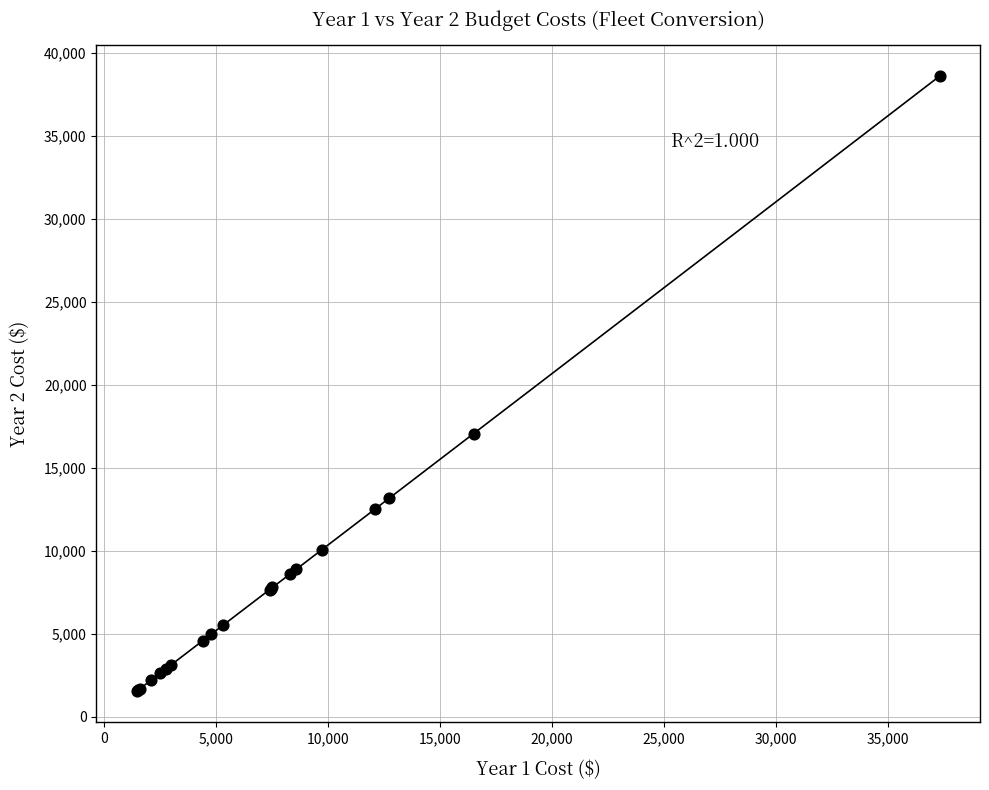

What Y value in the scatter plot is closest to 20064?

17019.7